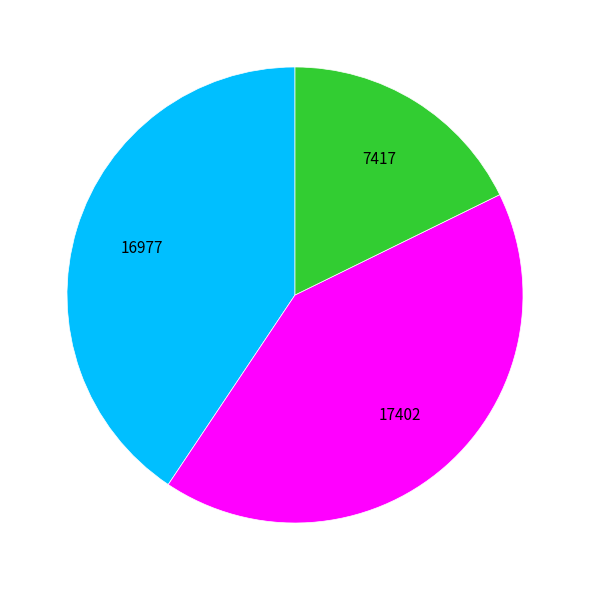

Does any single category account for the majority?

No